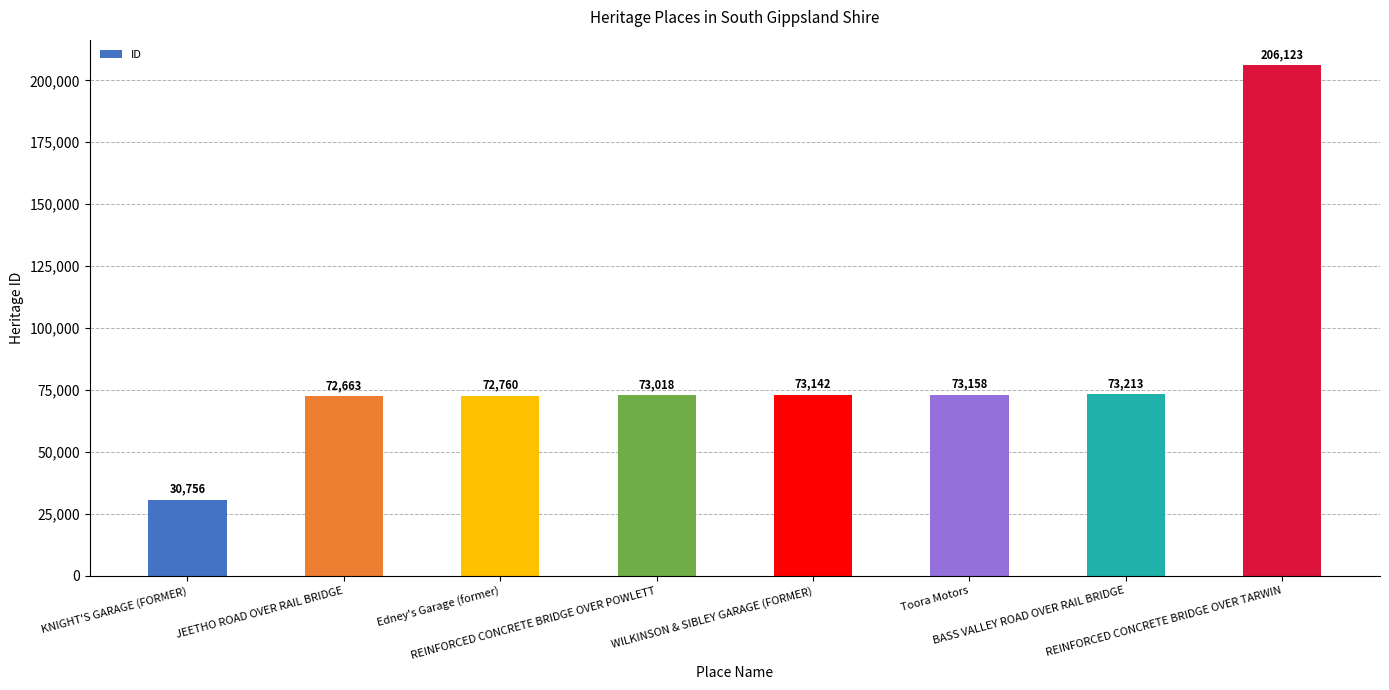

Is it true that the value at REINFORCED CONCRETE BRIDGE OVER TARWIN is 206123?

True